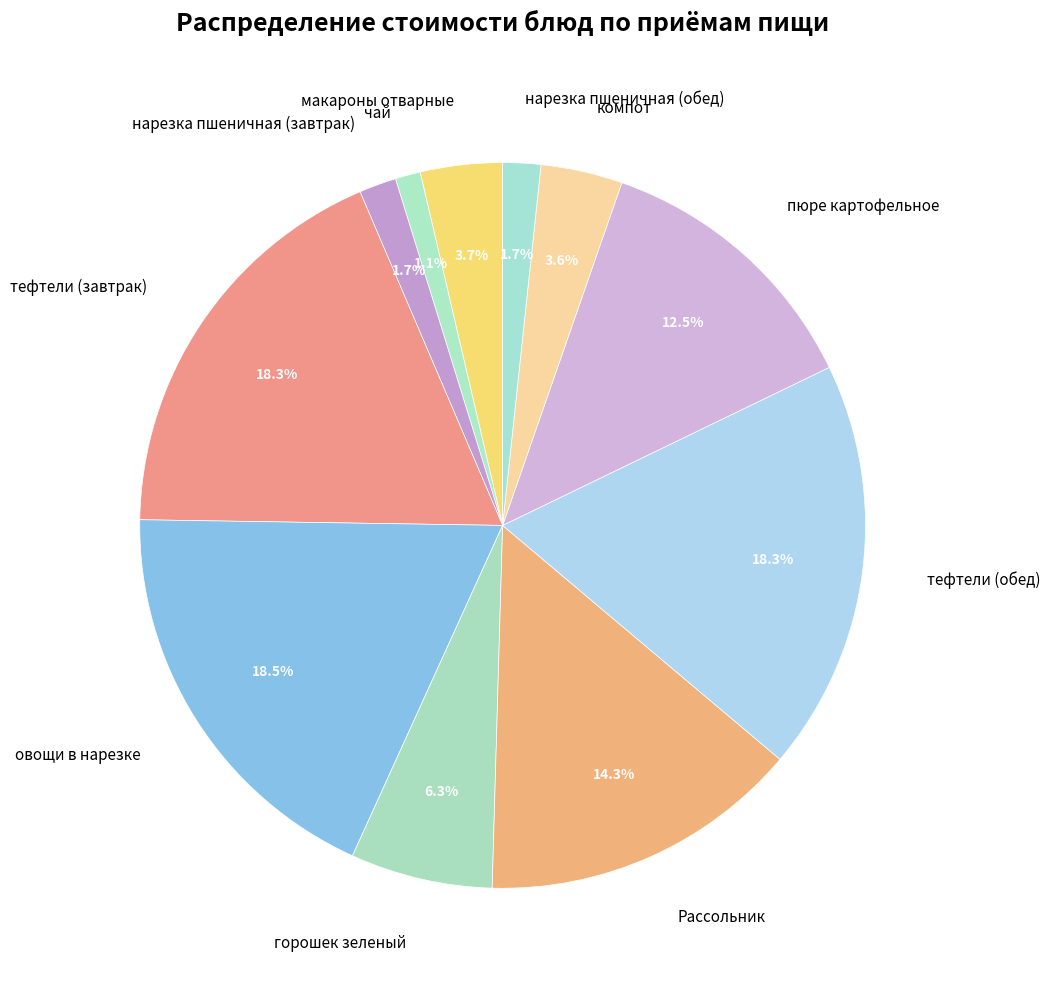

True or false: нарезка пшеничная (завтрак) accounts for 14% of the total.

False